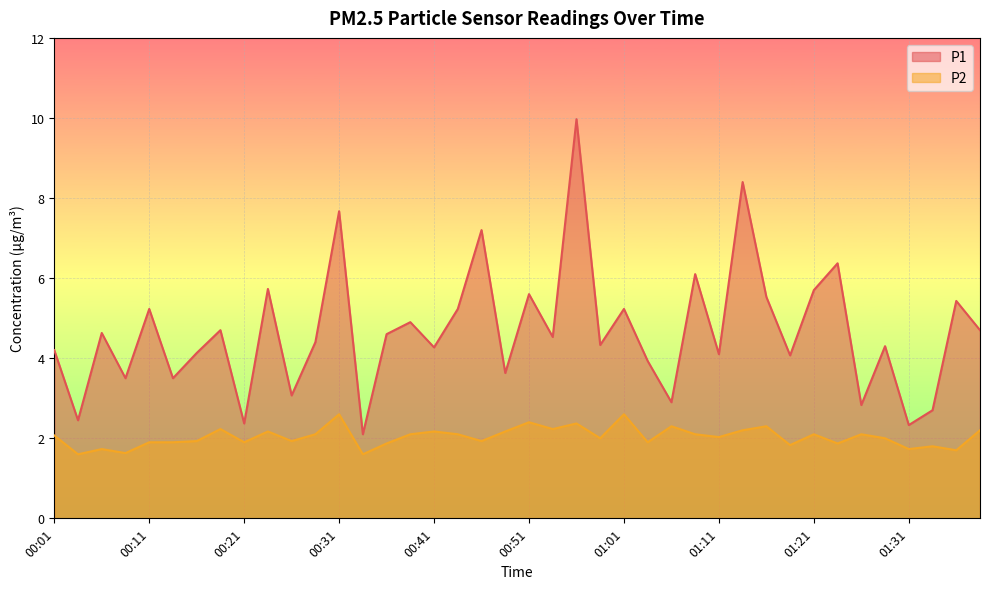

The P1 series shows 4.7 at 01:38. True or false?

True